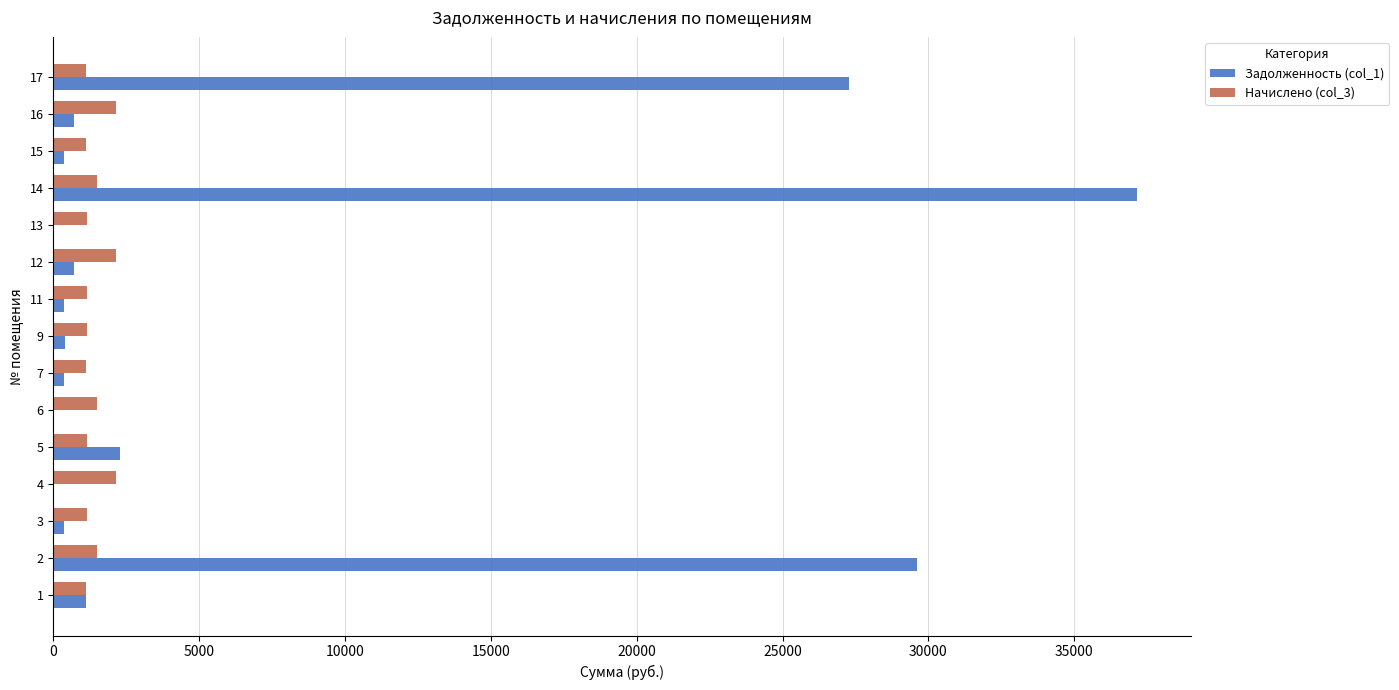

Is the value of Начислено (col_3) at 12 greater than the value of Задолженность (col_1) at 3?

Yes